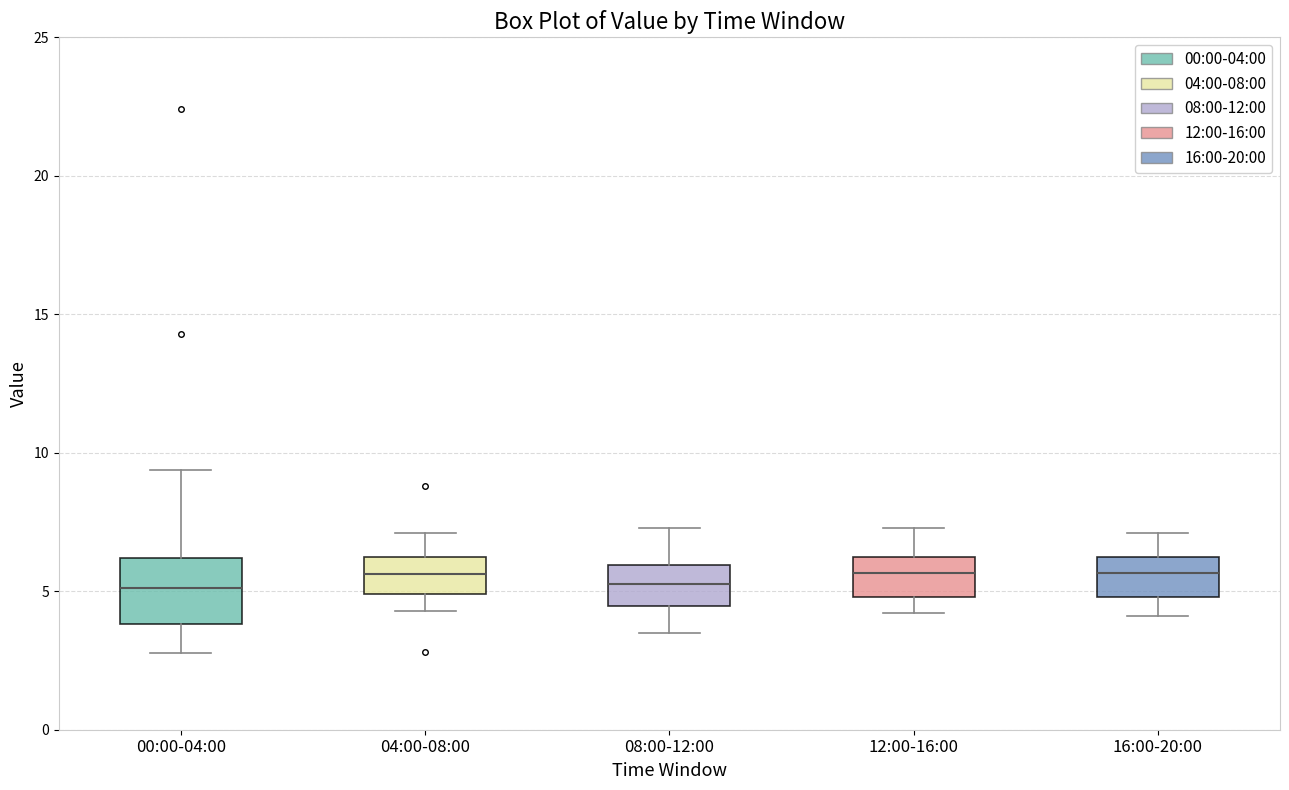

Reading left to right, transcribe this box plot: for each box, give where its median line is, the range the box spans, and where its two whiskers end, as read against the y-axis. The values are not printed on the chart, so give them approximately, as read against the axis.

00:00-04:00: median 5.0, box 4.0 to 6.0, whiskers 3.0 to 9.5
04:00-08:00: median 5.5, box 5.0 to 6.0, whiskers 4.5 to 7.0
08:00-12:00: median 5.5, box 4.5 to 6.0, whiskers 3.5 to 7.5
12:00-16:00: median 5.5, box 5.0 to 6.0, whiskers 4.0 to 7.5
16:00-20:00: median 5.5, box 5.0 to 6.0, whiskers 4.0 to 7.0